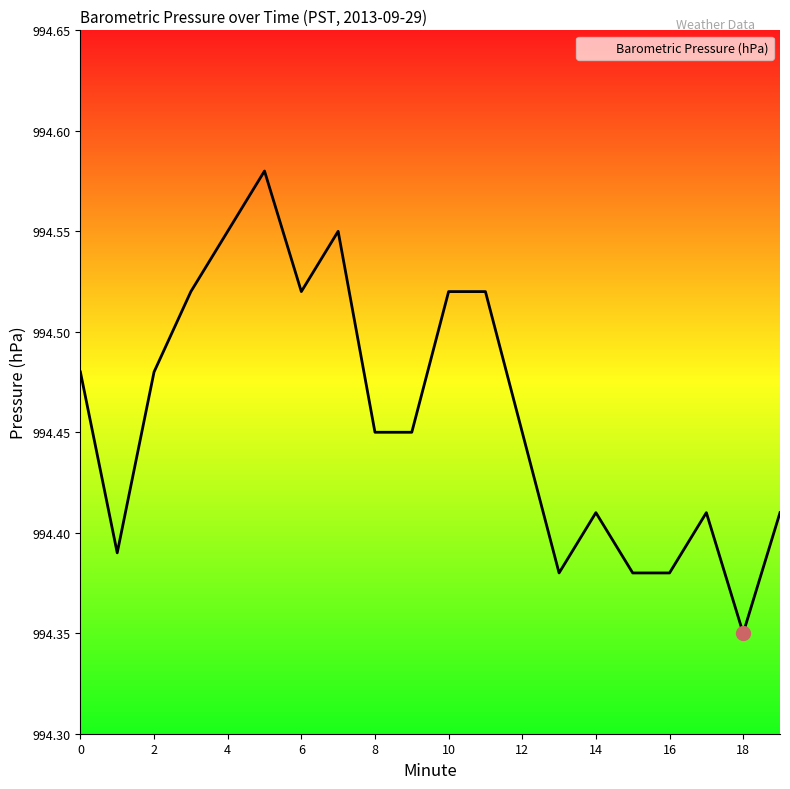

Does the chart have visible grid lines?

No